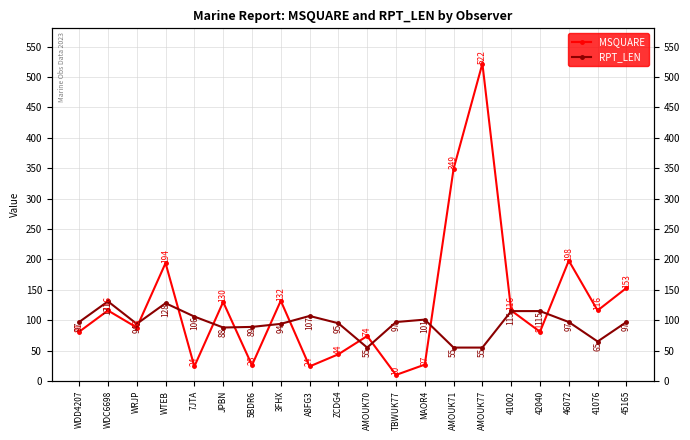

Where is MSQUARE nearest to the value 266?

46072